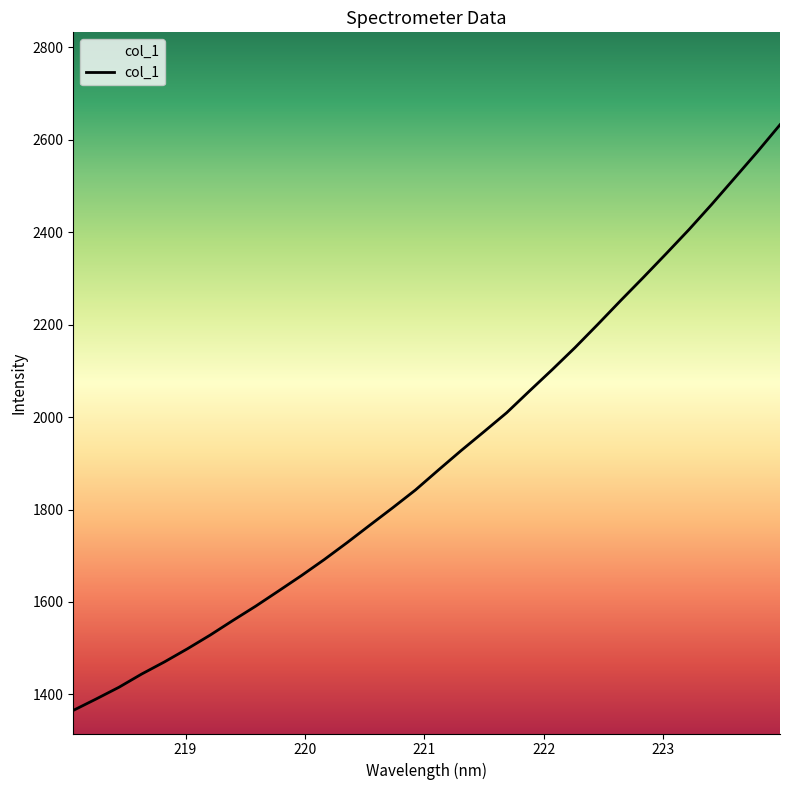

How many lines are shown in the chart?

1